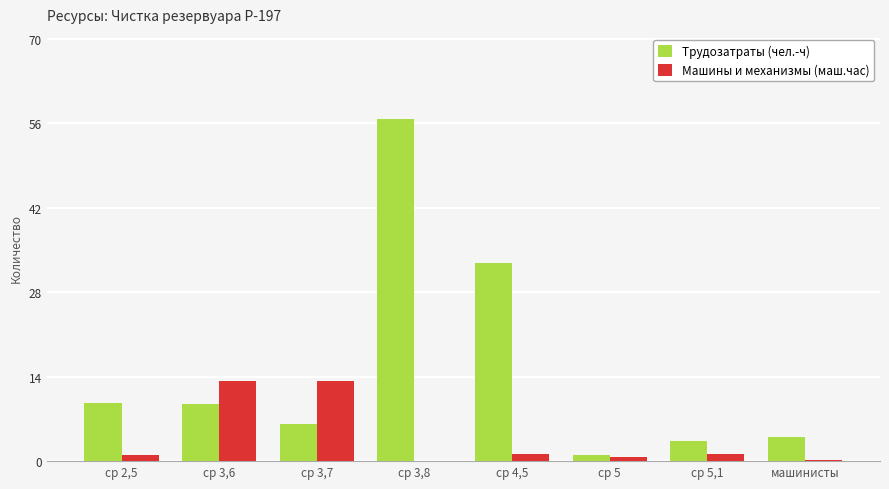

At which category is the sum across all series the highest?

ср 3,8